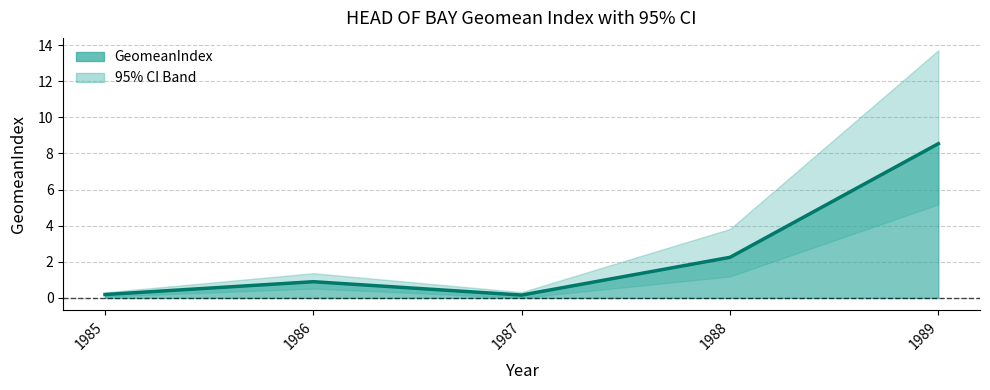

True or false: the data shows 15.0 at 1989.

False